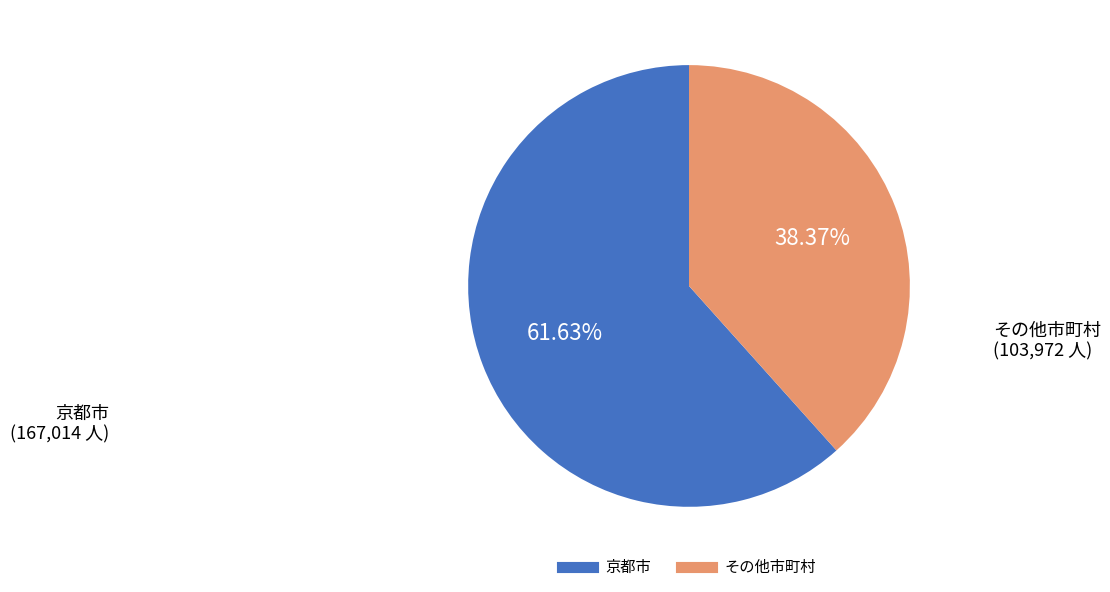

To the nearest percent, what is the difference between the largest and smallest slice percentages?

23%